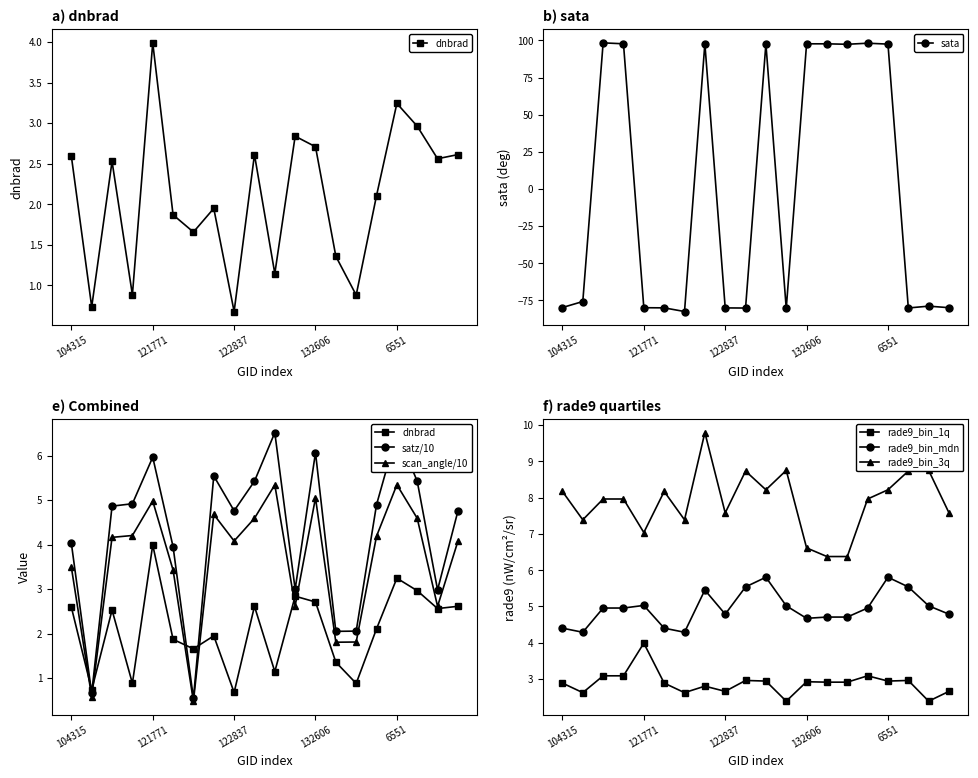

Where is dnbrad nearest to the value 2?

122463